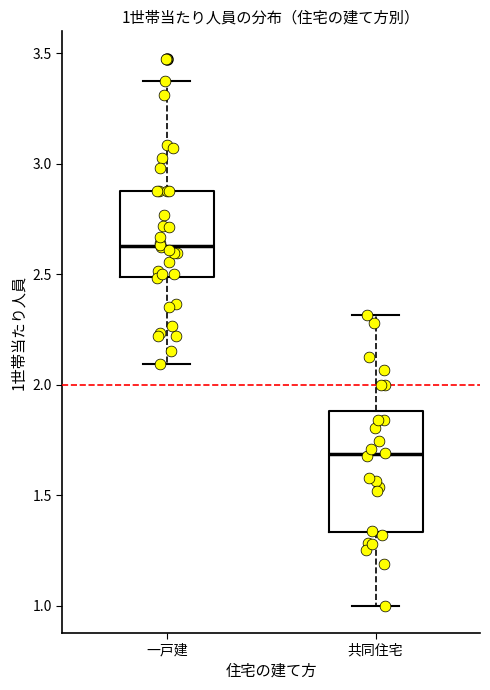

Which box is the tallest, from its lower edge to its upper edge?

共同住宅